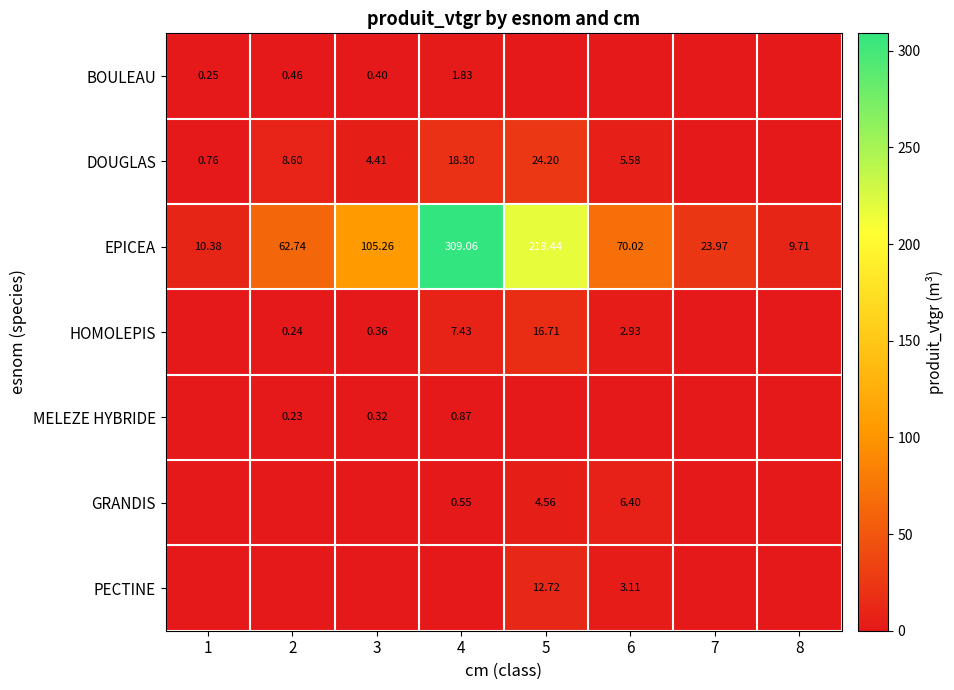

What is the total value across all series at 6?

88.0